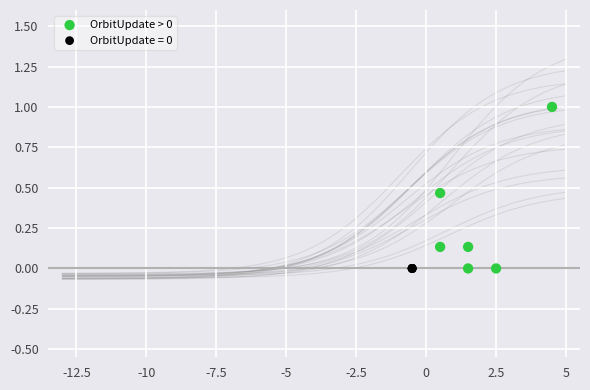

Which series contains the highest Y value?

OrbitUpdate > 0